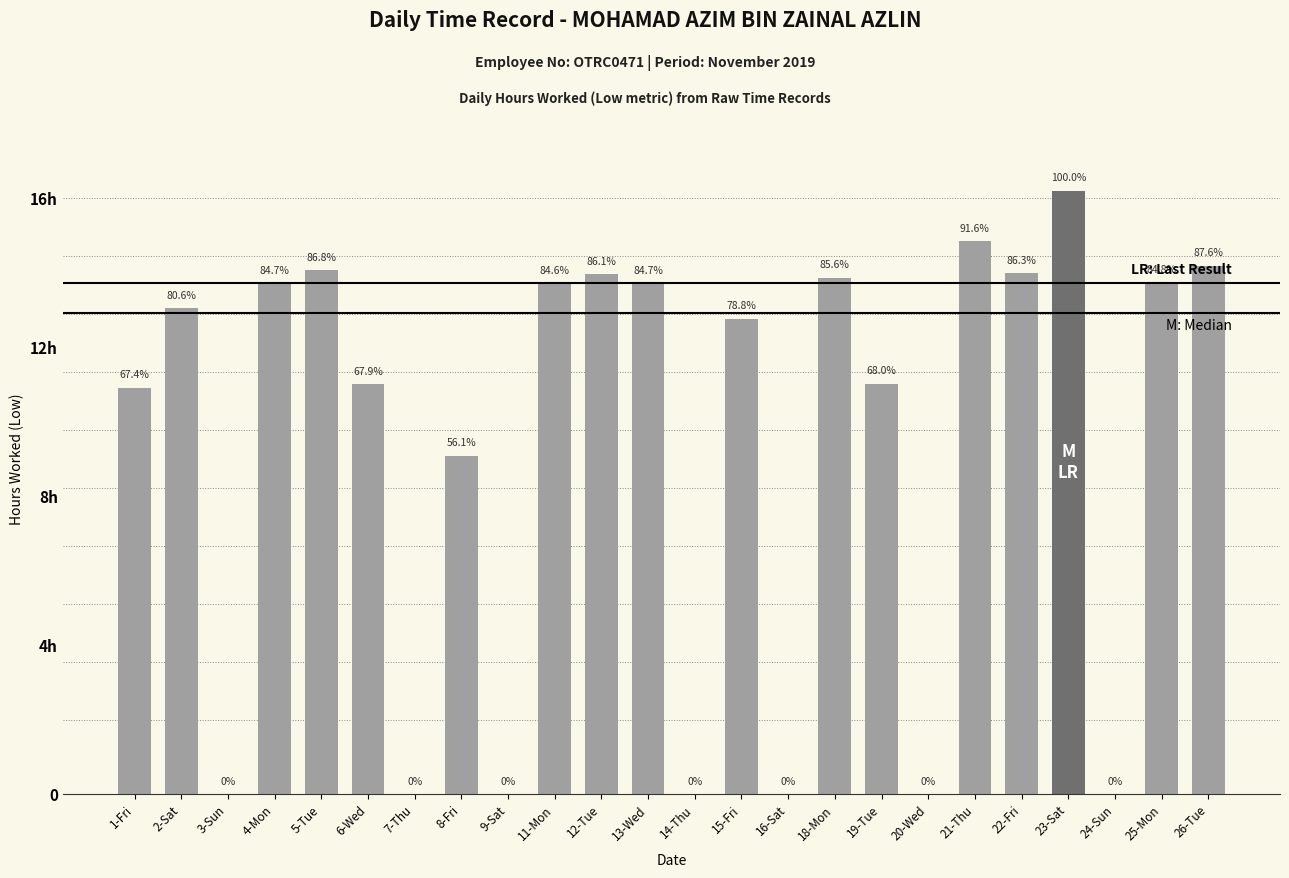

What is the label of the 1st bar from the right?

26-Tue